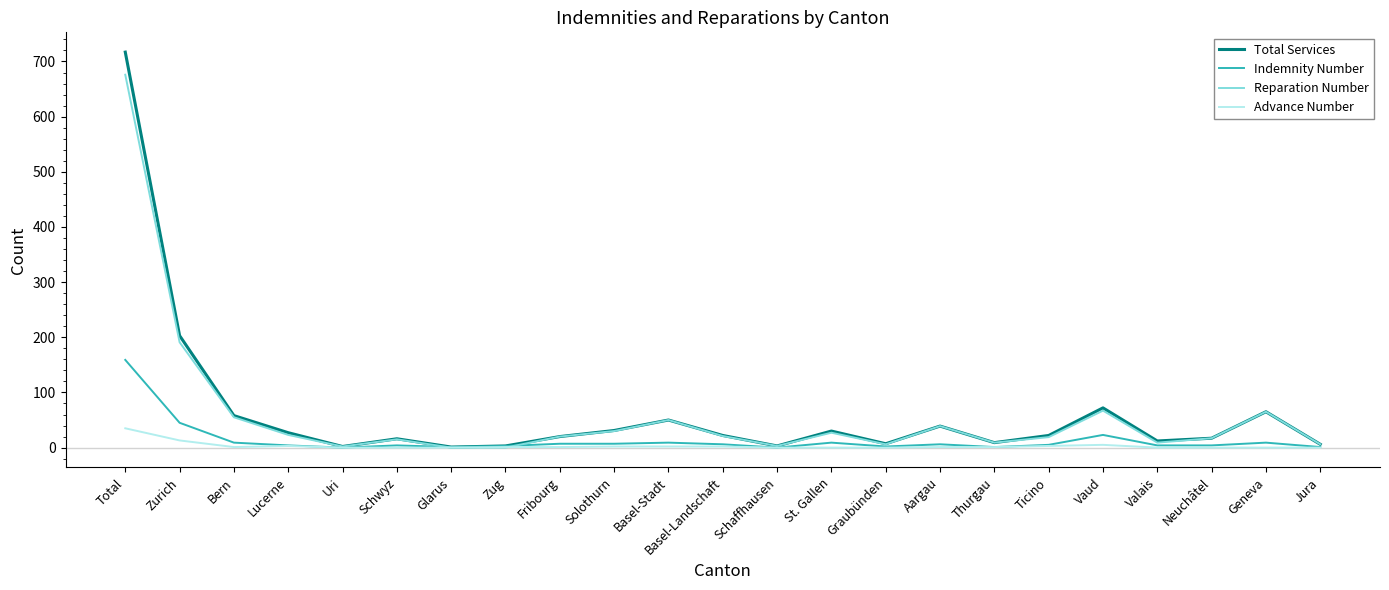

Which category has the highest value in the Total Services series?

Total